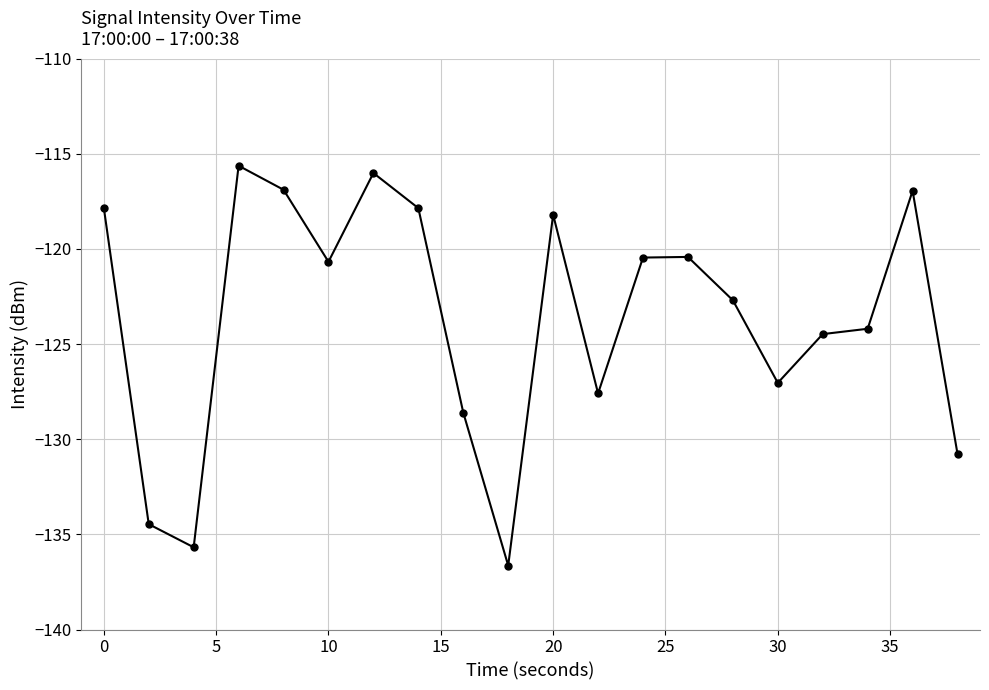

True or false: the data has more than 1 interior local peaks.

True